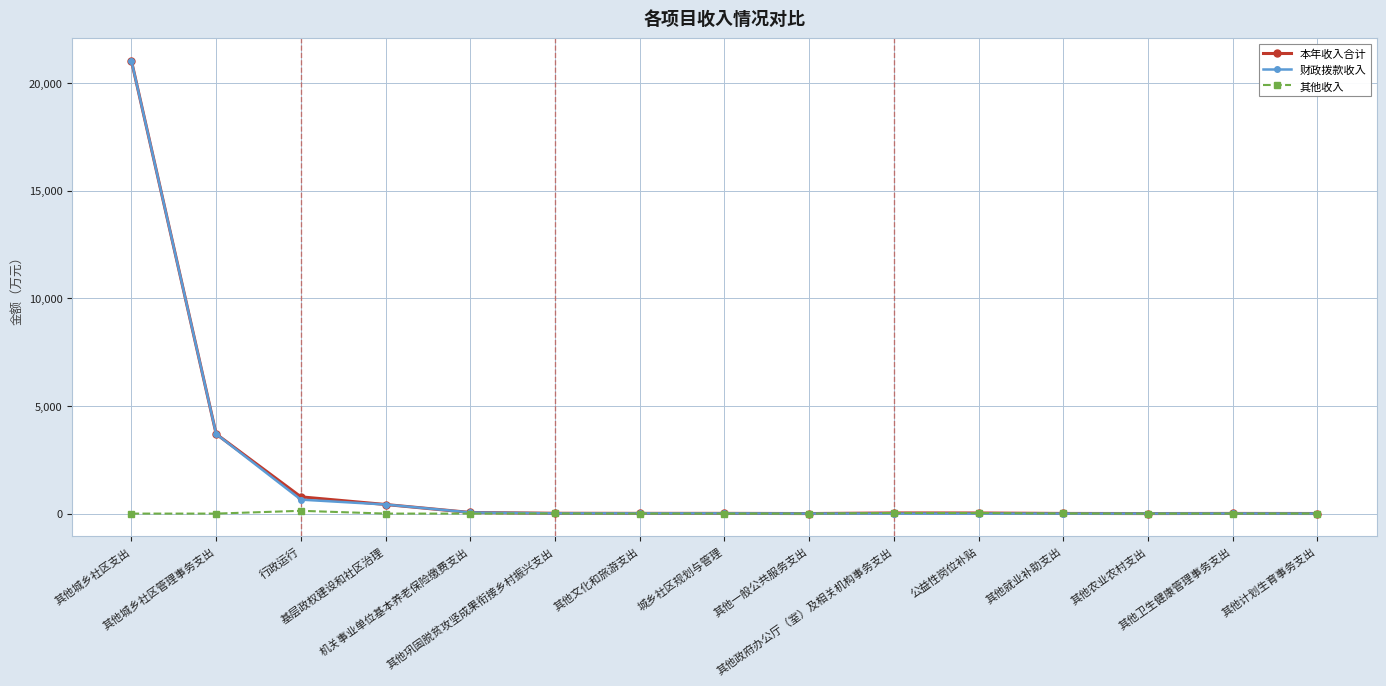

What are all the series names shown in the legend?

本年收入合计, 财政拨款收入, 其他收入